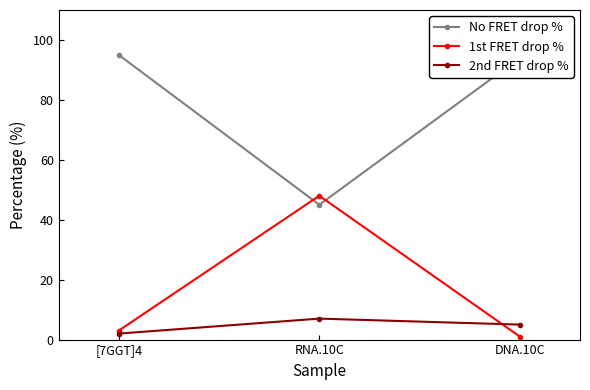

Is the value of 2nd FRET drop % at [7GGT]4 greater than the value of No FRET drop % at DNA.10C?

No